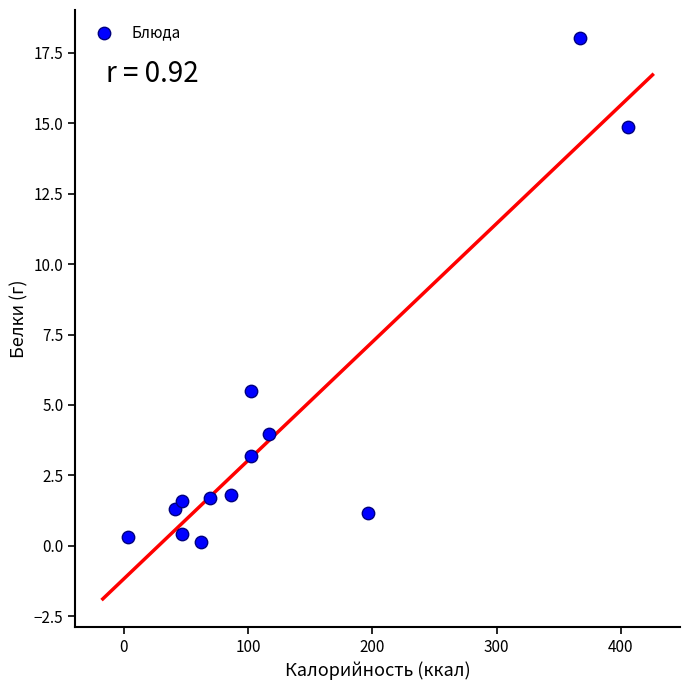

What is the range of Y values (max minus min)?

17.9